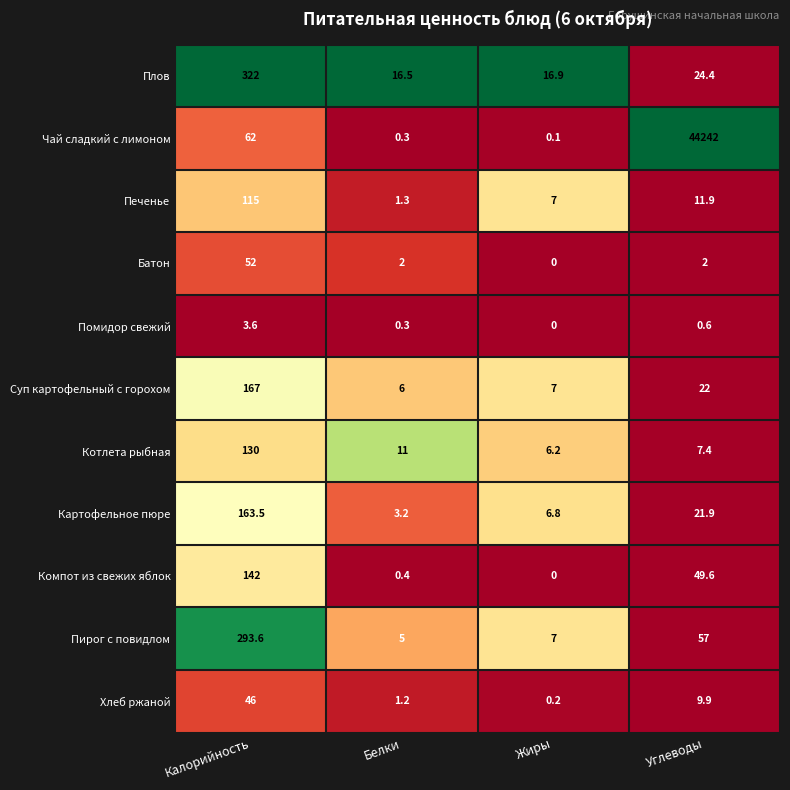

Which series has the largest total across all categories?

Чай сладкий с лимоном